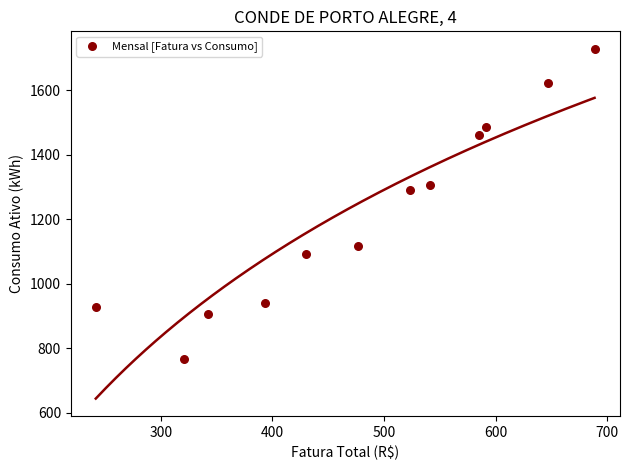

What Y value in the scatter plot is closest to 1247?

1290